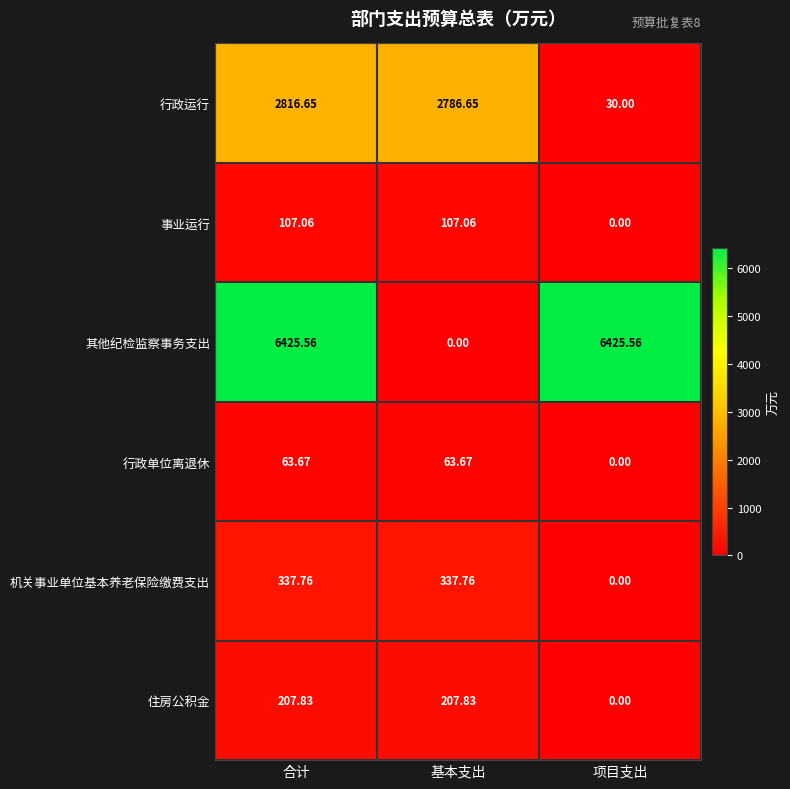

Between 合计 and 项目支出, which series saw the biggest shift?

行政运行